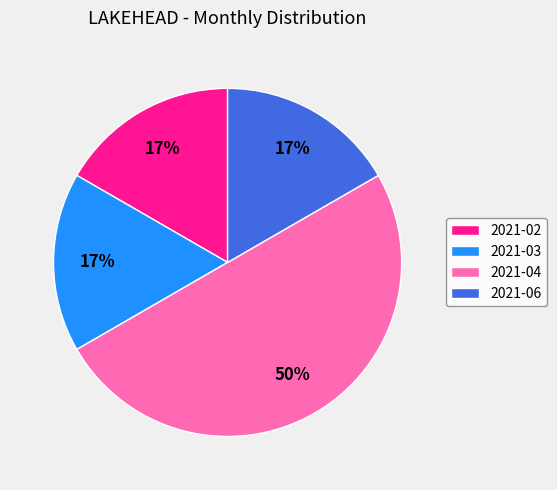

Is 2021-02 the majority of the pie?

No